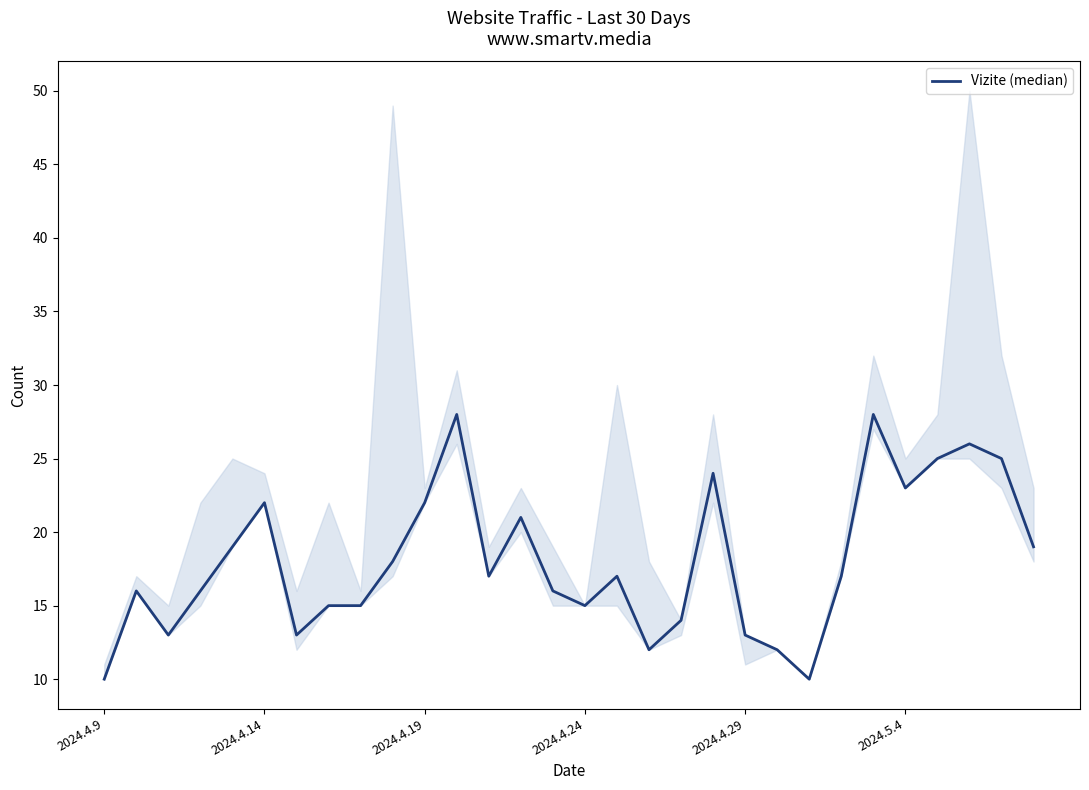

What is the label of the 30th point from the right?

2024.4.9